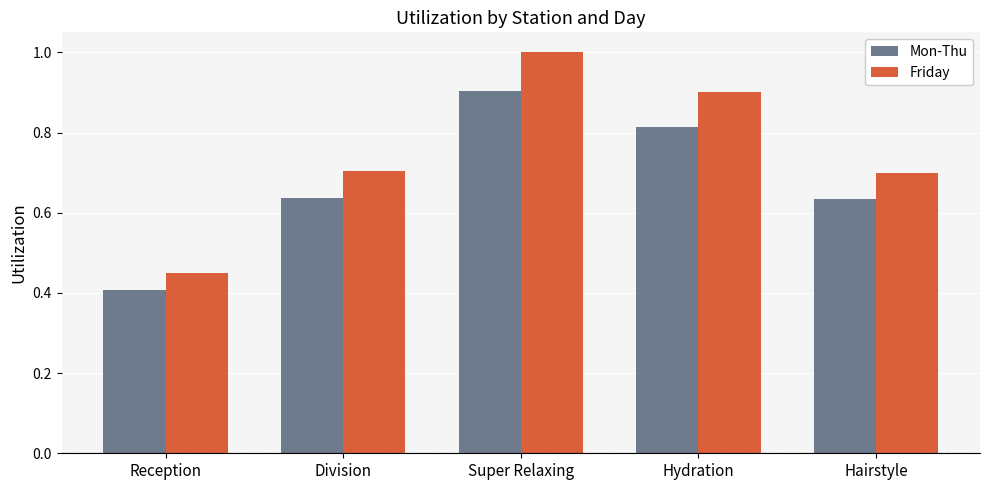

True or false: Mon-Thu has a value of 1.3 at Hydration.

False